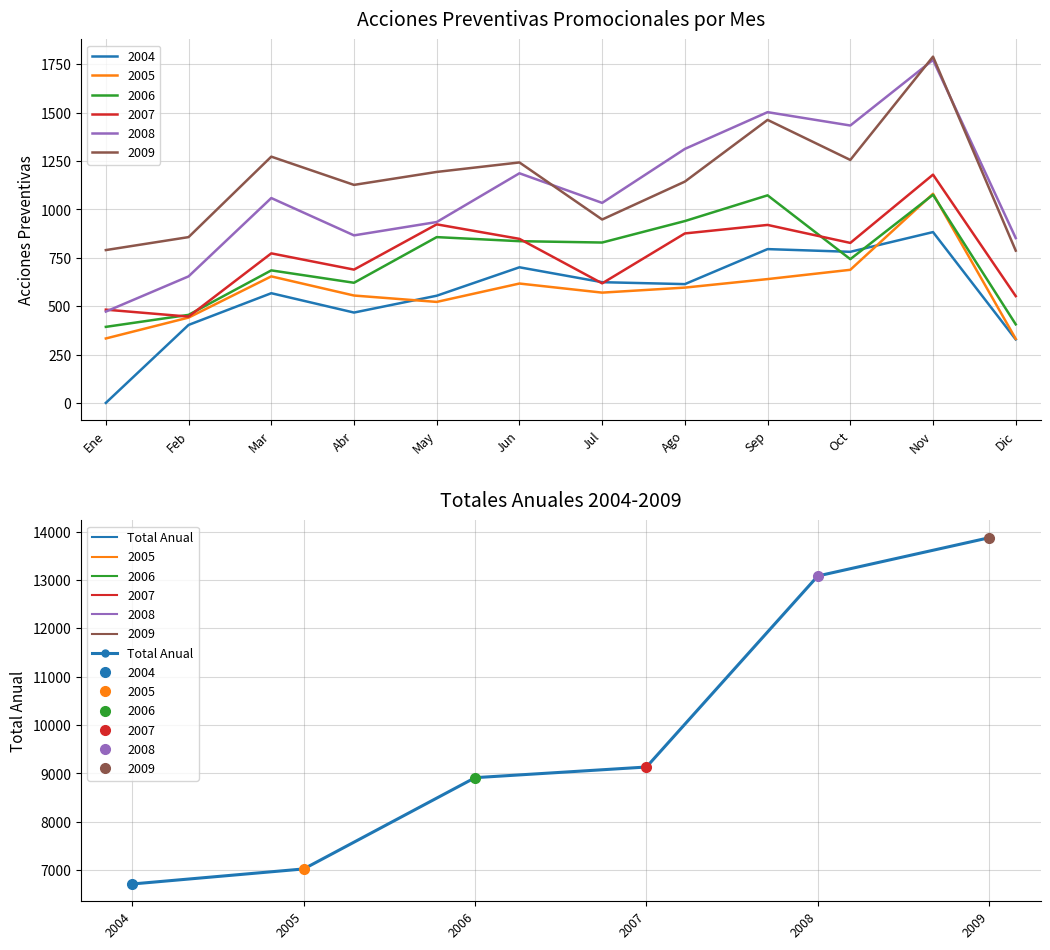

Count the number of values greater than 9134.

2